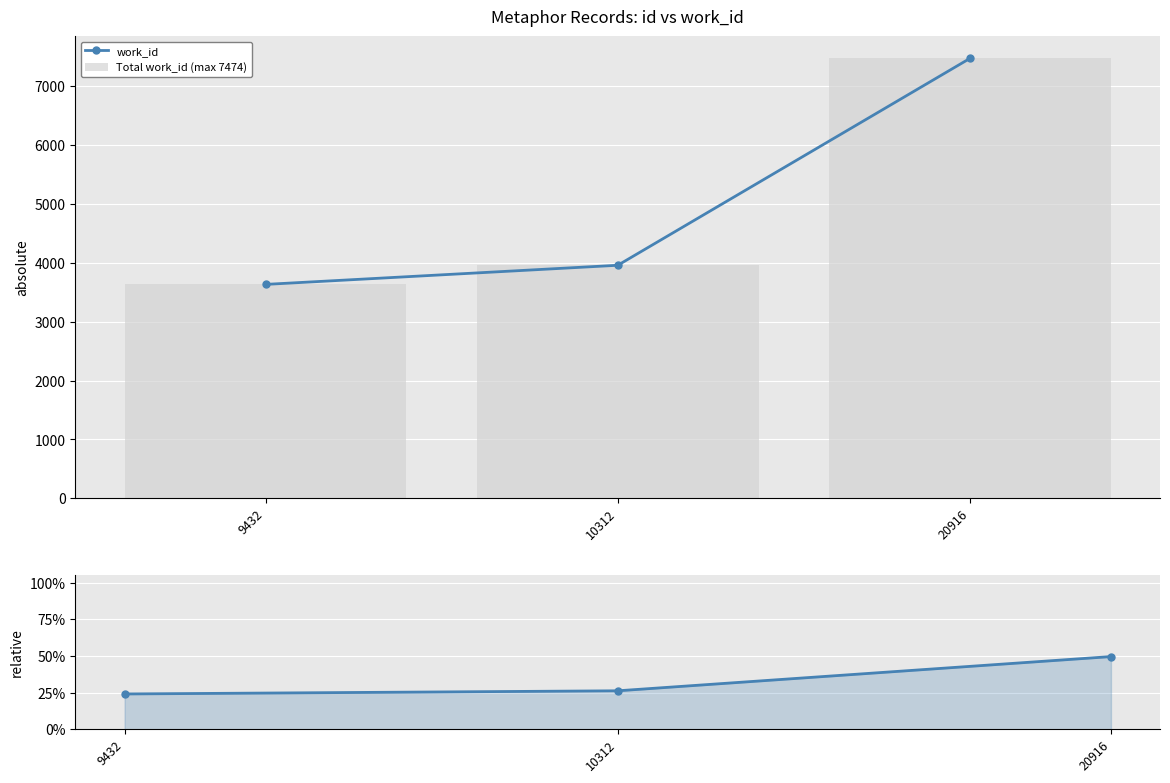

What value does the work_id series have at 9432?

3634.0